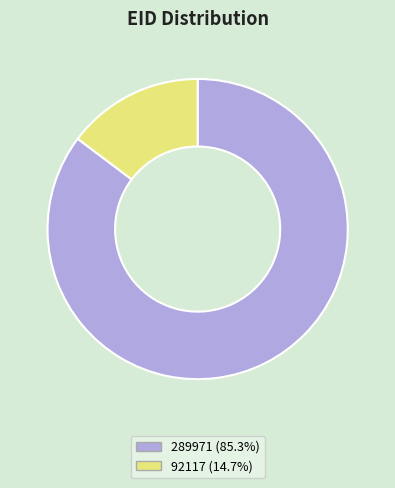

Combined, do 289971 and 92117 account for over 50%?

Yes